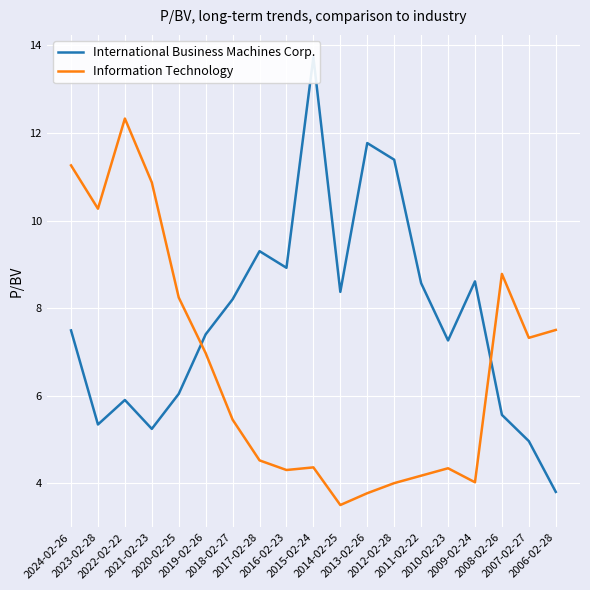

True or false: International Business Machines Corp. and Information Technology intersect in this chart.

True